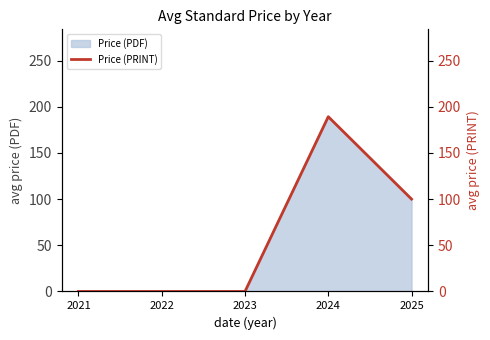

Which has a higher value, 2023 or 2022?

2023